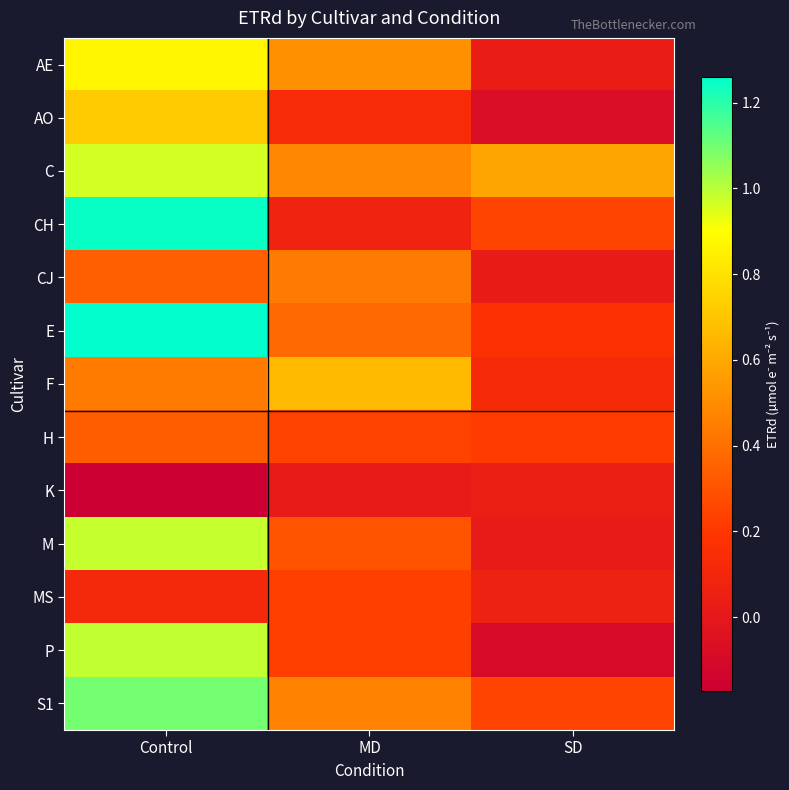

At MD, list the series in order from smallest to largest.

K, CH, AO, MS, P, H, M, E, CJ, S1, C, AE, F